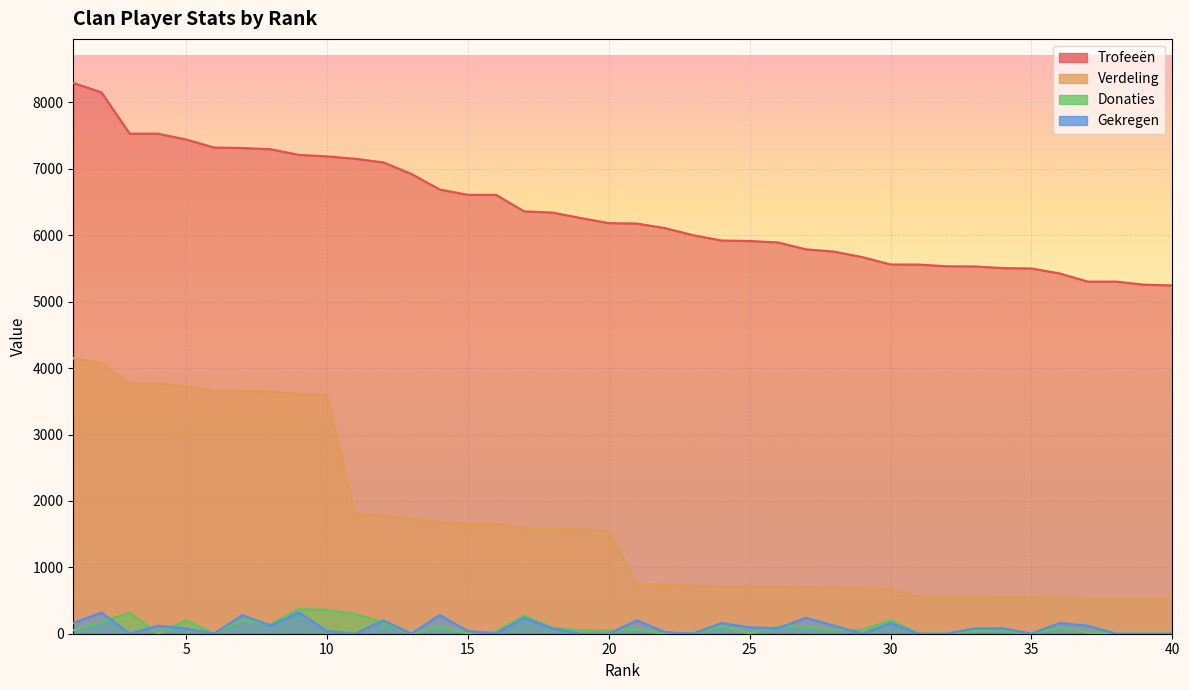

What is the difference between the Verdeling values at 21 and 17?

848